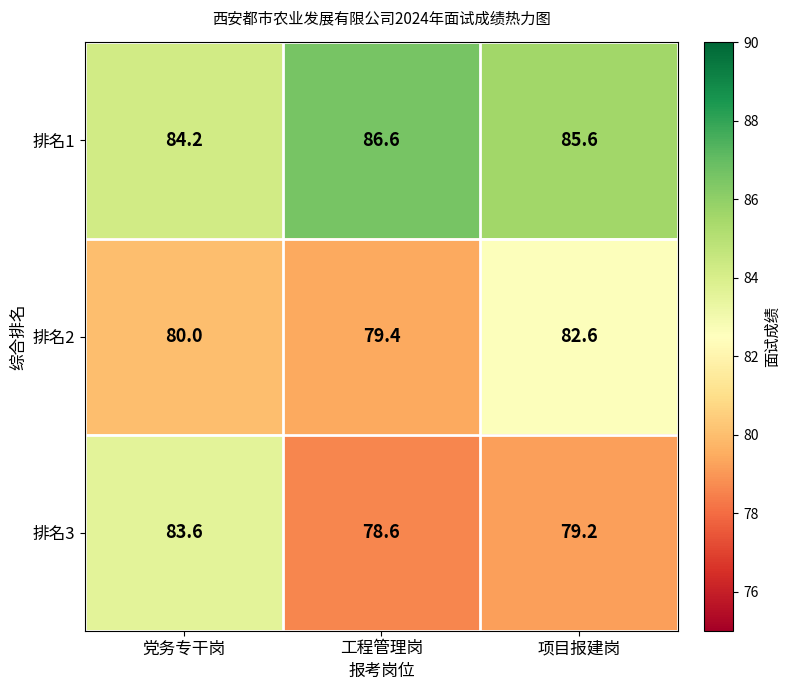

True or false: 排名2 has a value of 79.4 at 工程管理岗.

True